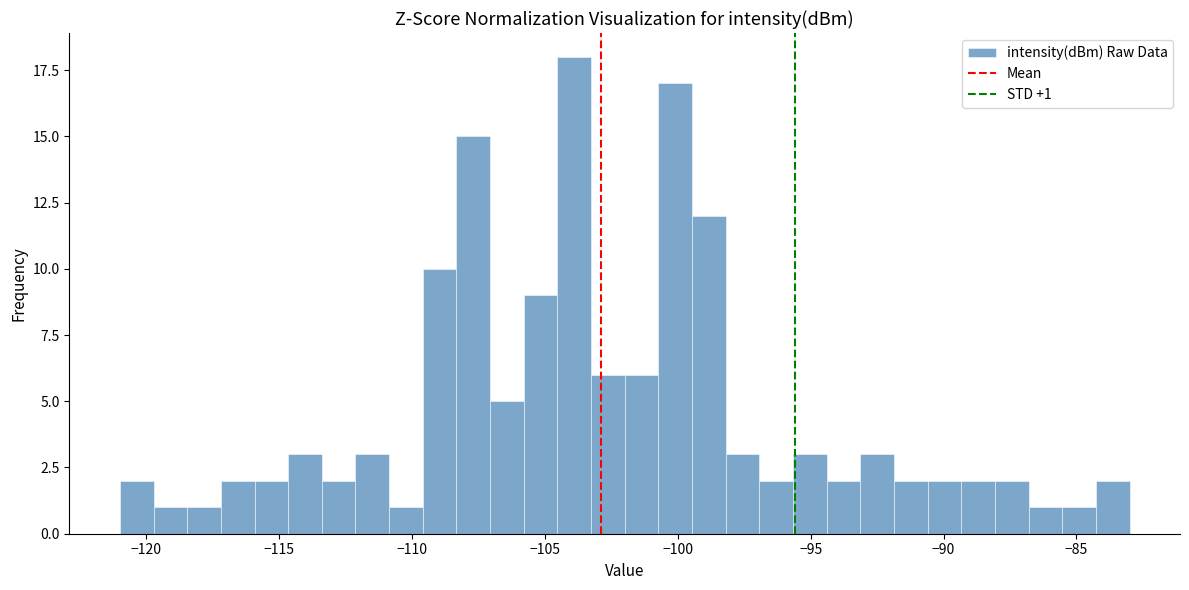

Around what value on the x-axis is the tallest bar? Give the approximate position of its centre, as read against the axis.

-104.0